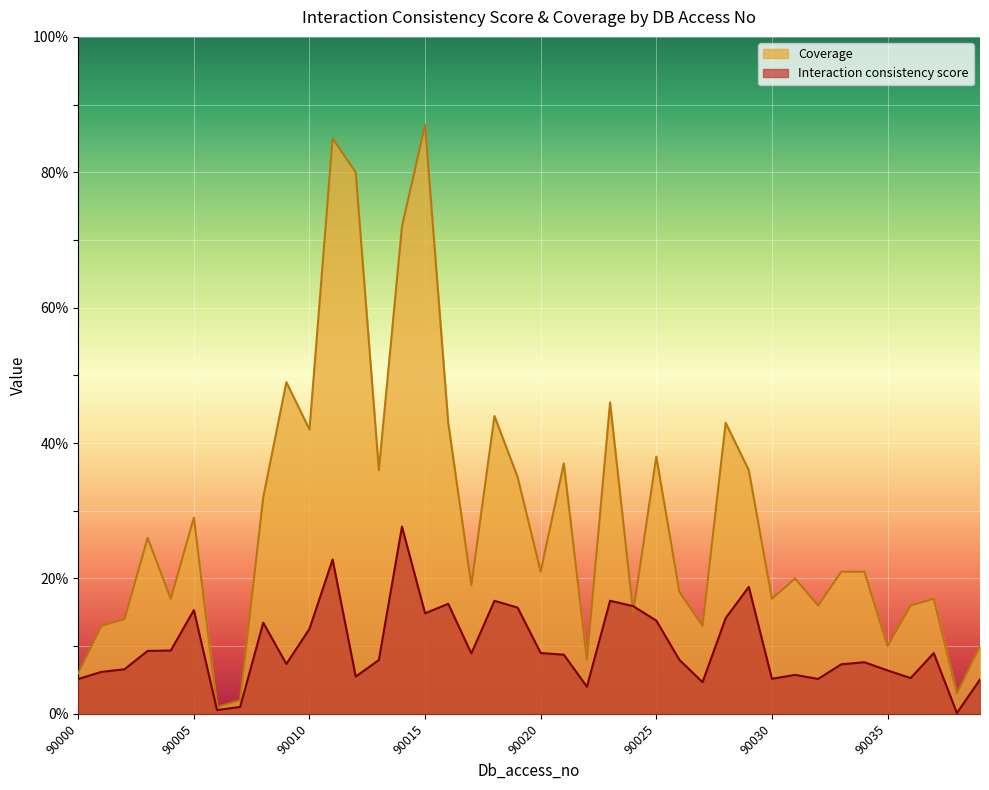

Rank the series by their average value, from lowest to highest.

Interaction consistency score, Coverage